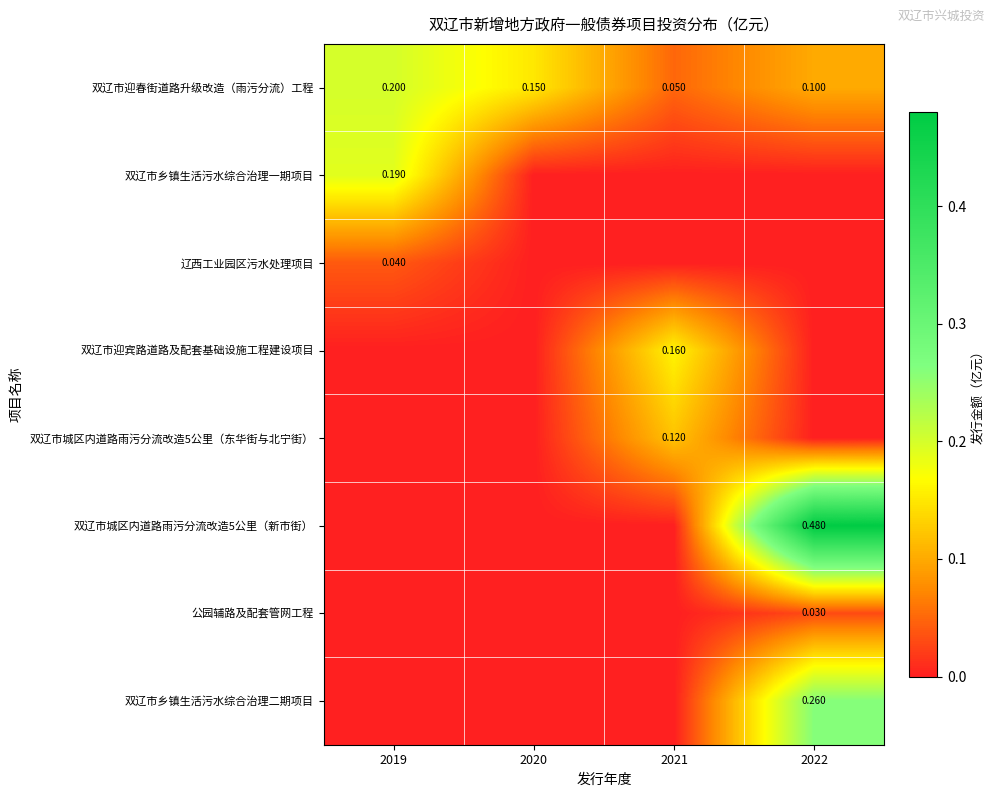

What is the spread (max minus min) of values at 2021?

0.2